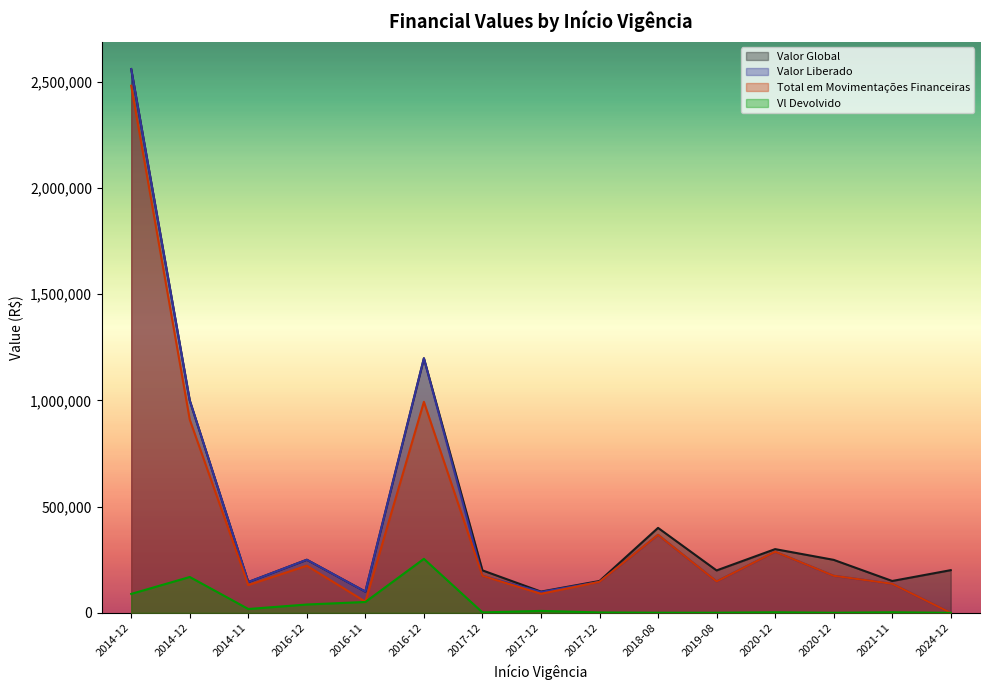

At which category does Vl Devolvido reach its first local valley?

2014-11